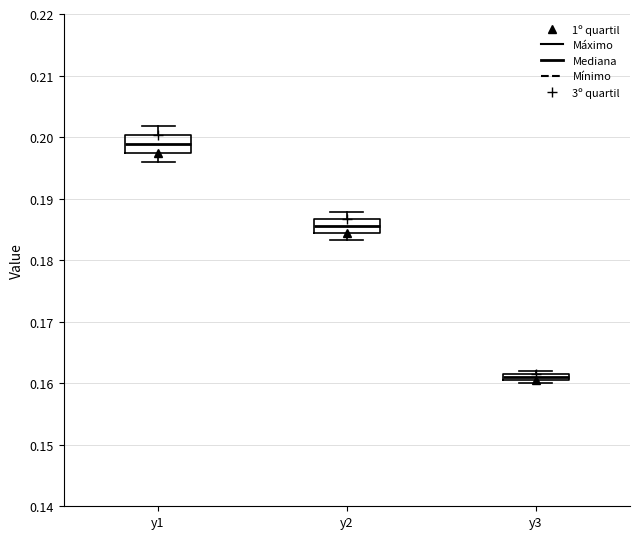

Which box has the lowest median line?

y3